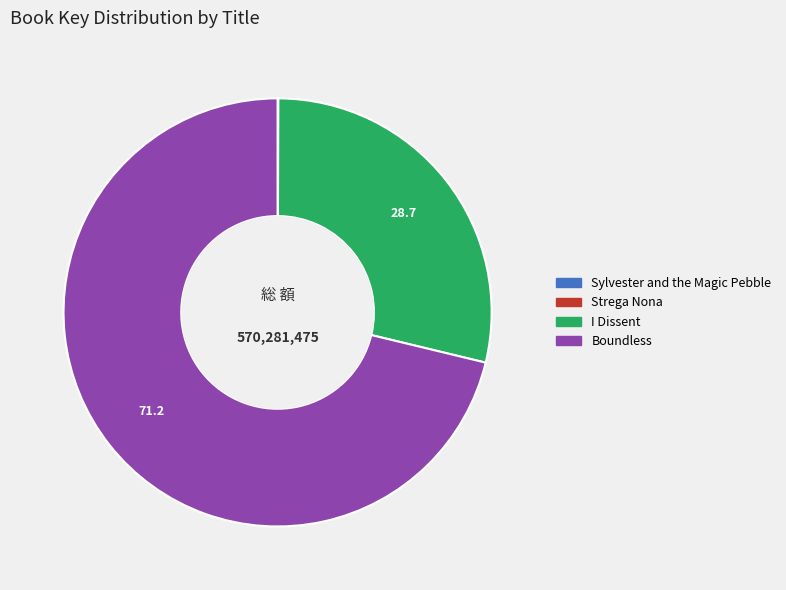

What is the largest slice in the pie chart?

Boundless